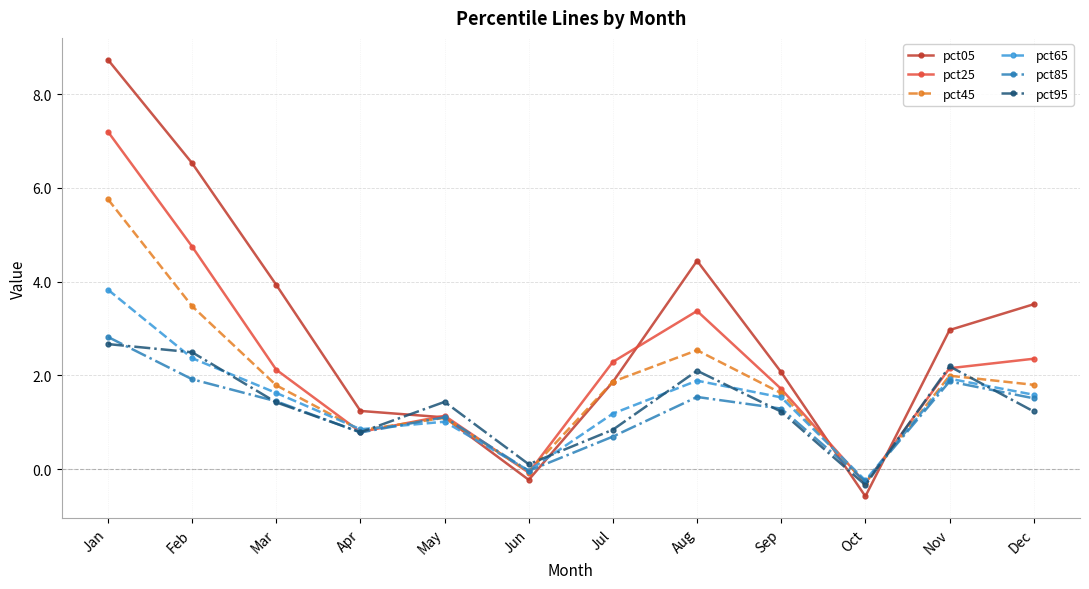

What is the value of the pct45 point at the 12th from the left?

1.8